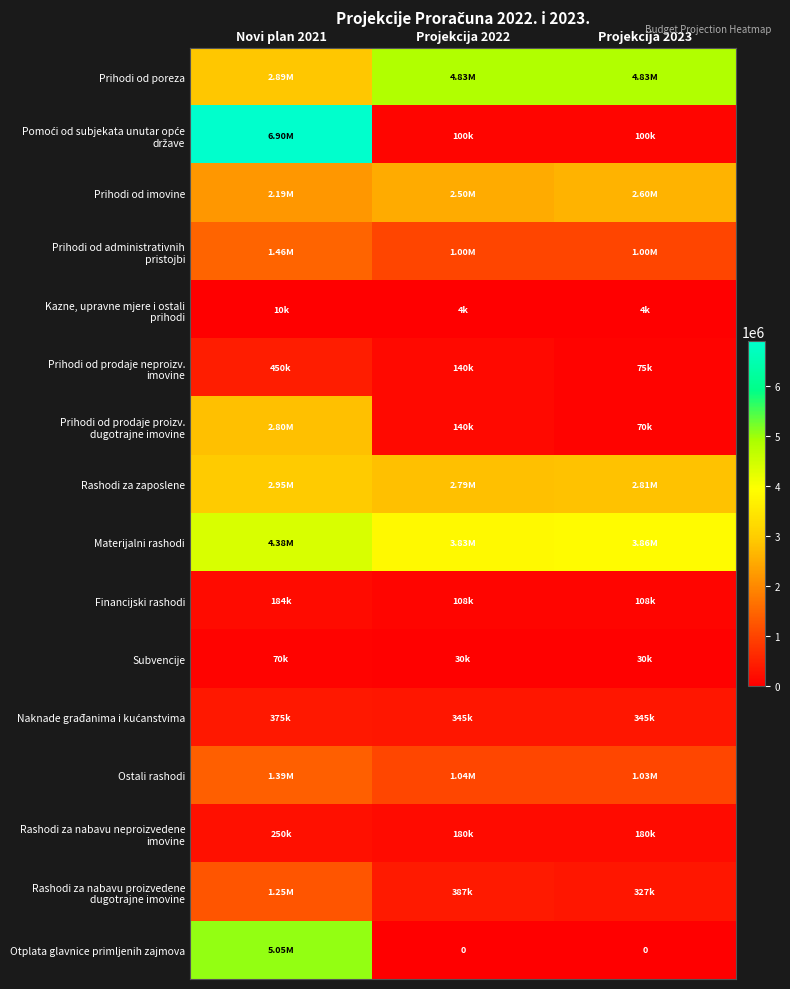

What is the difference between the Prihodi od imovine values at Projekcija 2023 and Projekcija 2022?

100000